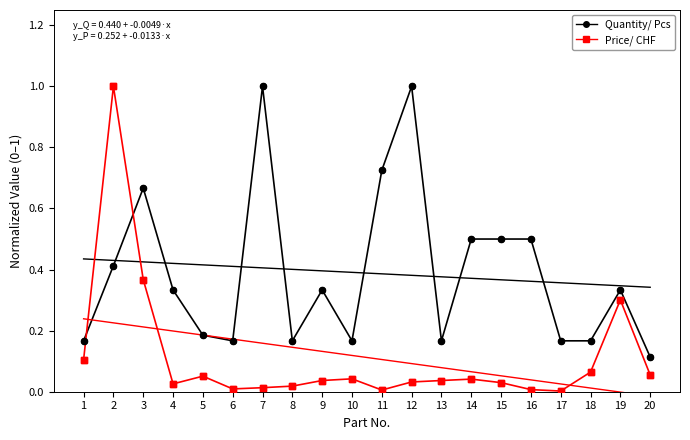

What are all the series names shown in the legend?

Quantity (Pcs), Price (CHF)